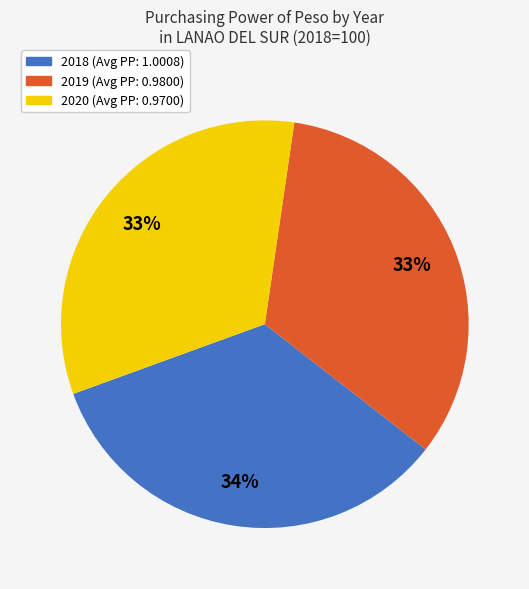

Which has a higher value, 2020 or 2018?

2018